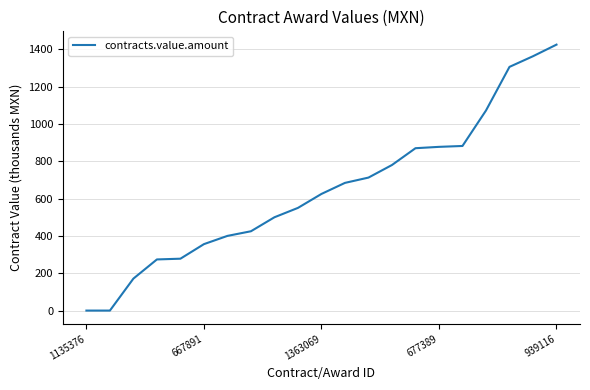

Count the number of data series in this chart.

1